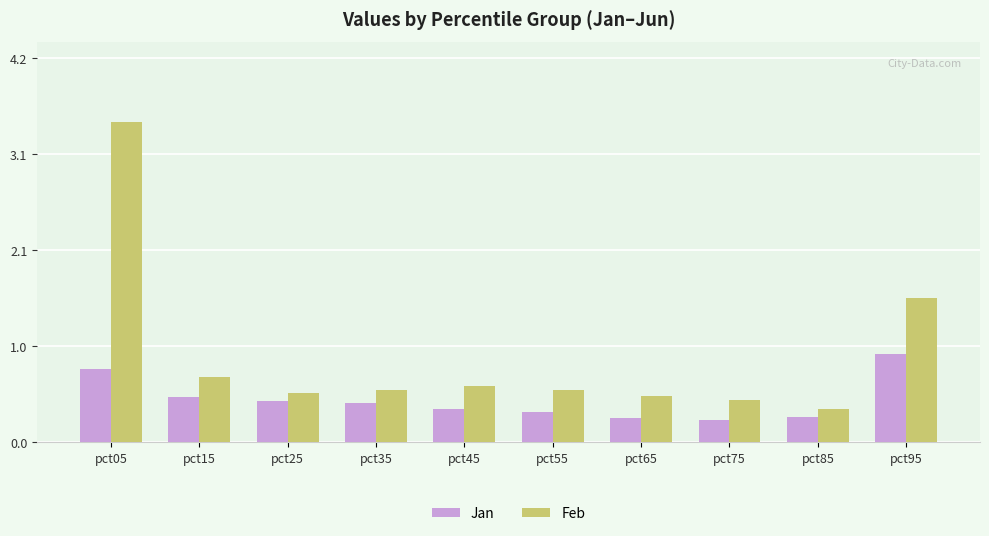

What is the highest value of the Feb series?

3.5